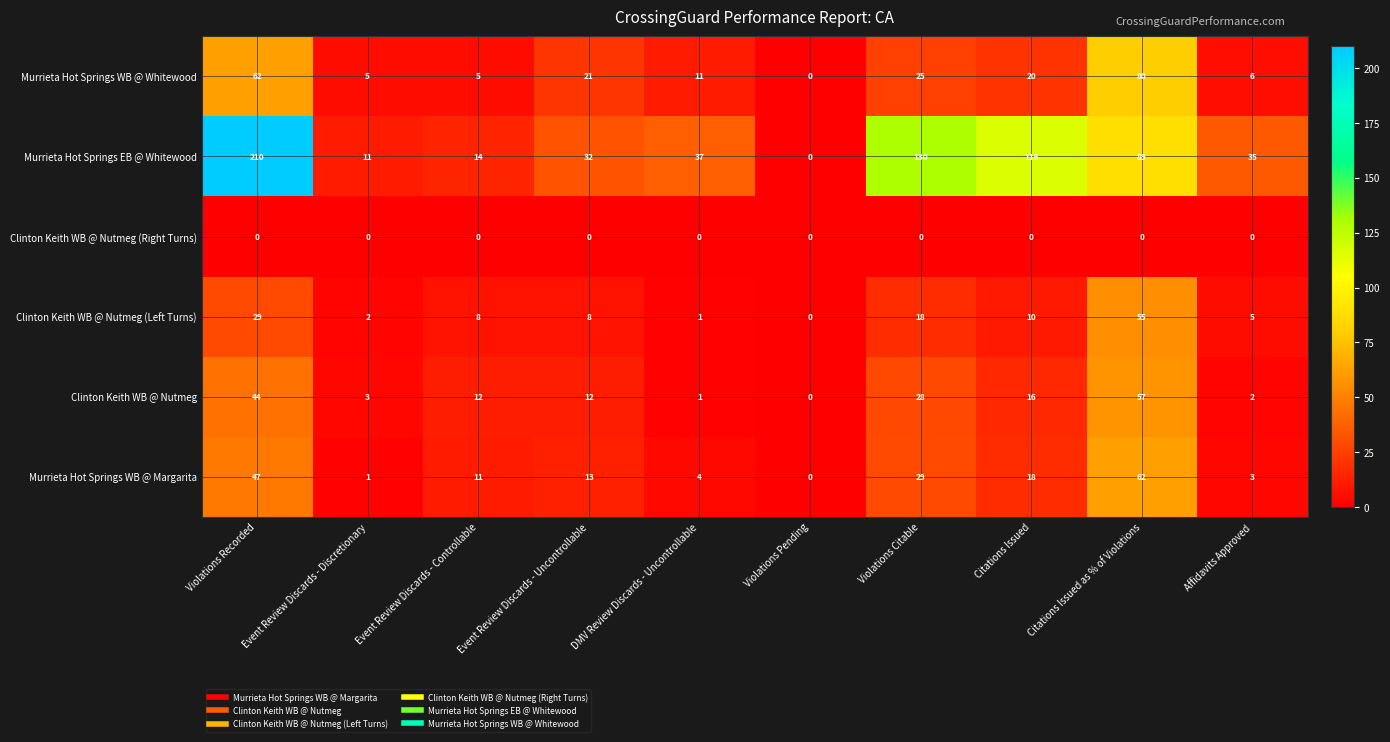

What is the difference between the second highest and minimum values in the Clinton Keith WB @ Nutmeg (Left Turns) series?

29